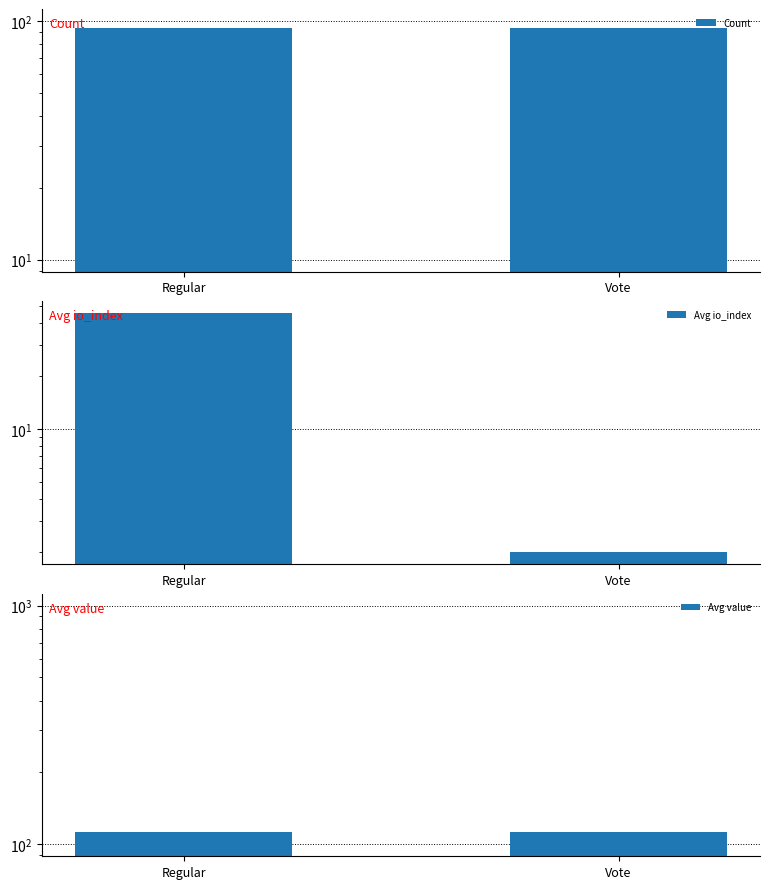

Reading left to right, transcribe all the data shown in this chart.

Count: Regular=93.0	Vote=93.0
Avg io_index: Regular=45.2	Vote=2.0
Avg value: Regular=112.9	Vote=112.9